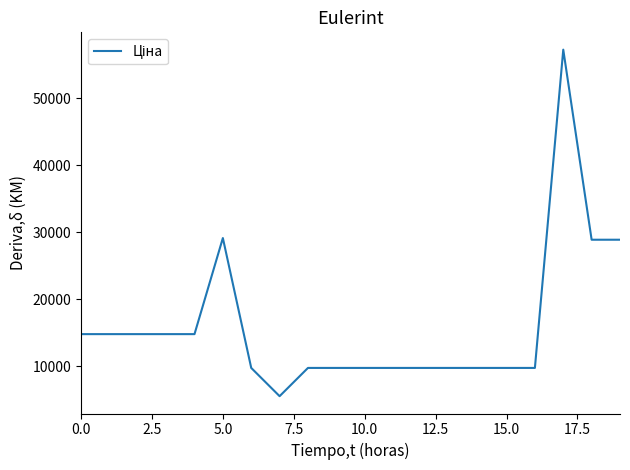

What is the greatest value displayed?

57258.0